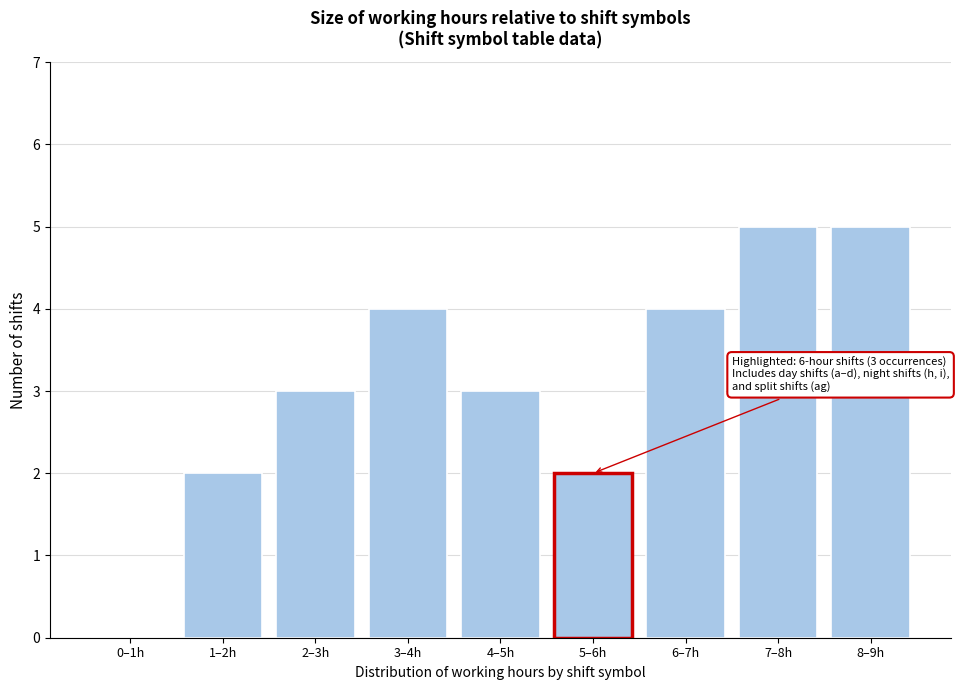

Reading right to left, extract all data points from this chart.

8–9h=5	7–8h=5	6–7h=4	5–6h=2	4–5h=3	3–4h=4	2–3h=3	1–2h=2	0–1h=0